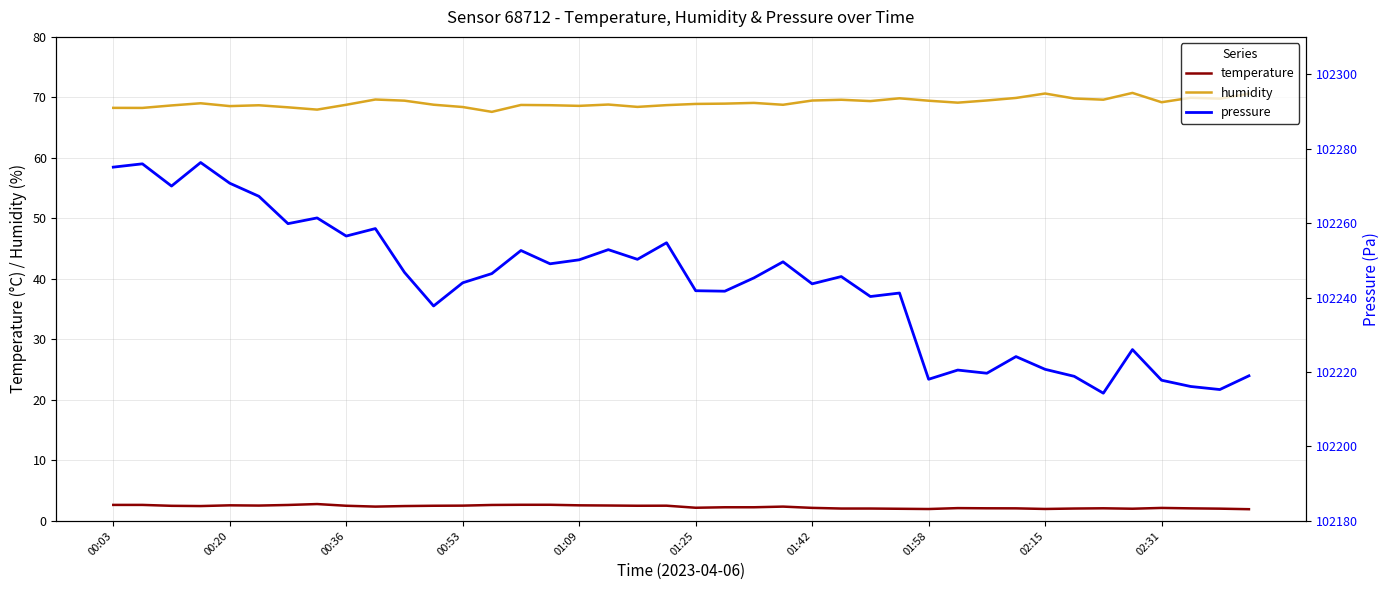

What is the sum of all pressure values?

4089735.4